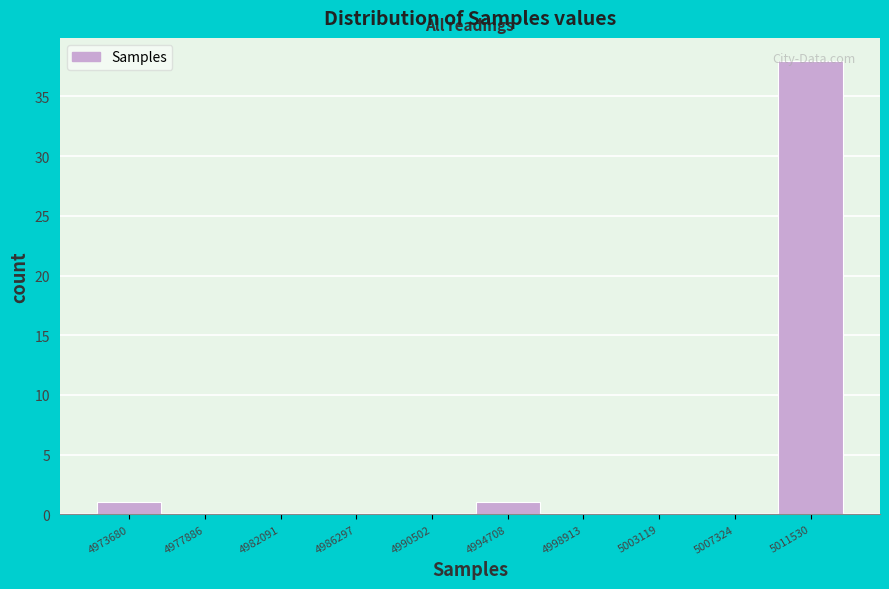

What is the height of the bar covering 5009500 to 5013500 on the x-axis? Neither the bar edges nor the heights are printed on the chart, so give them approximately, as read against the axes.

38